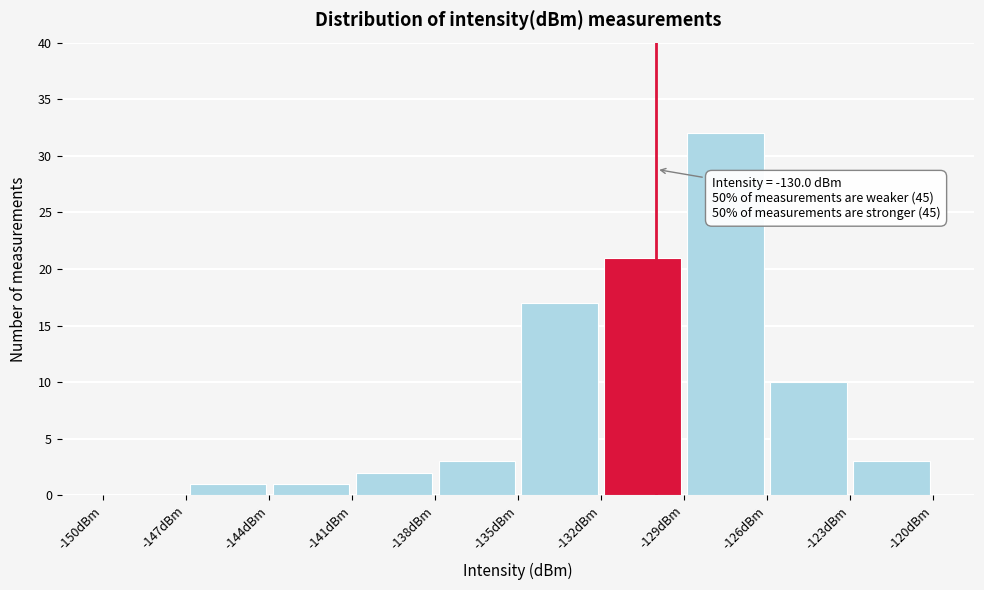

Which range on the x-axis has the tallest bar?

-129 to -126